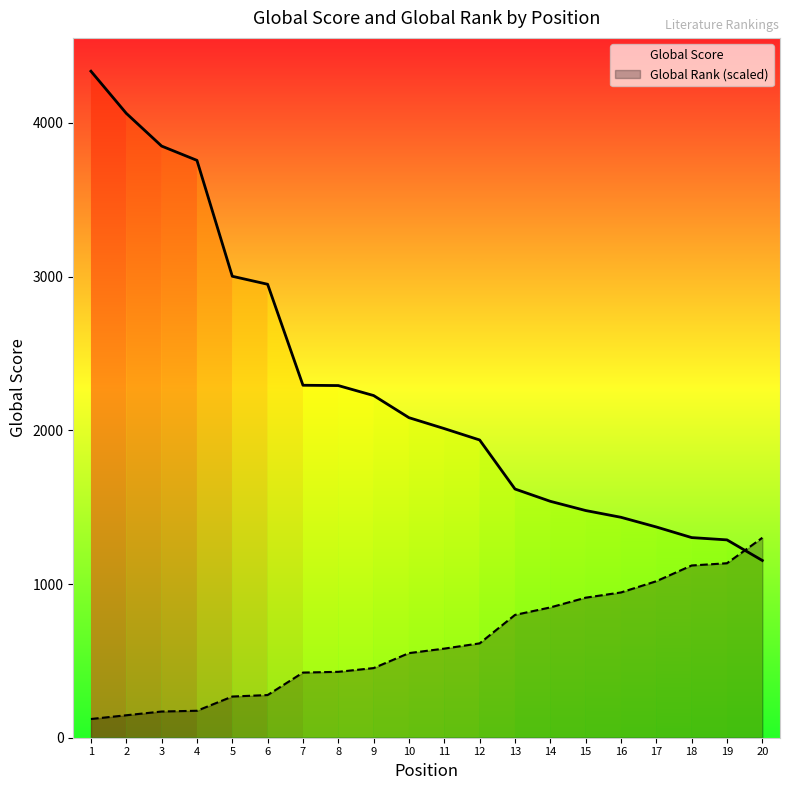

Rank the series at 17 from highest to lowest value.

Global Score, Global Rank (scaled)